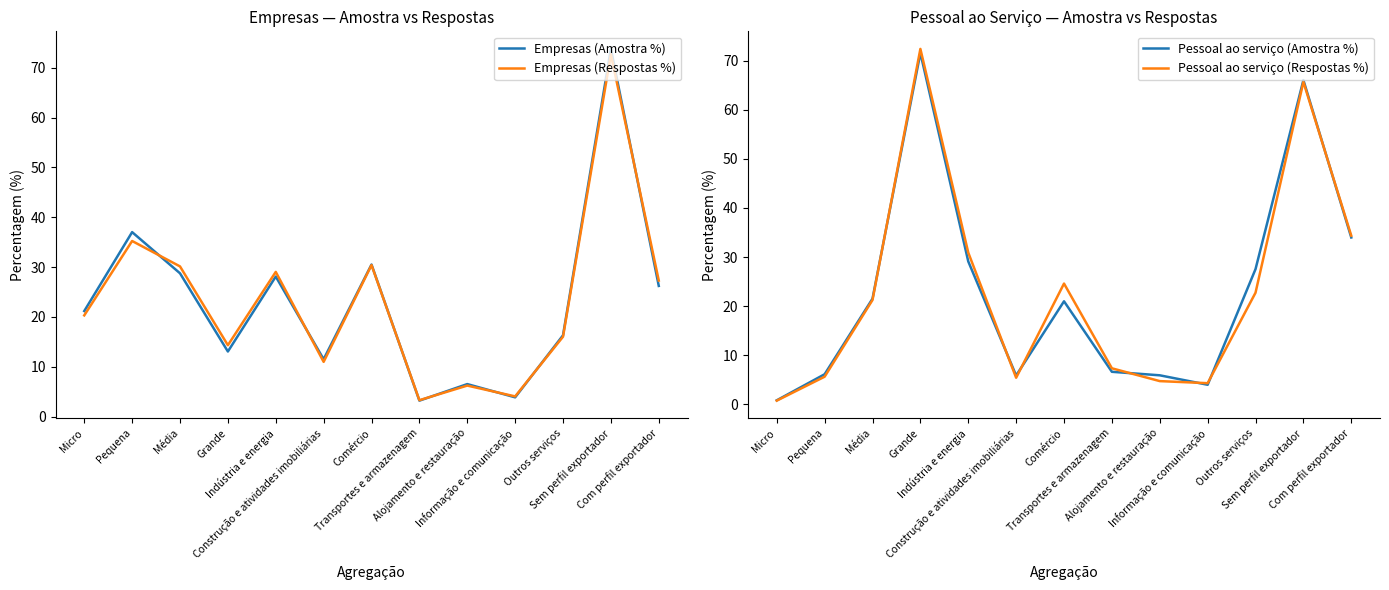

How many times do Empresas (Amostra %) and Empresas (Respostas %) cross each other?

7